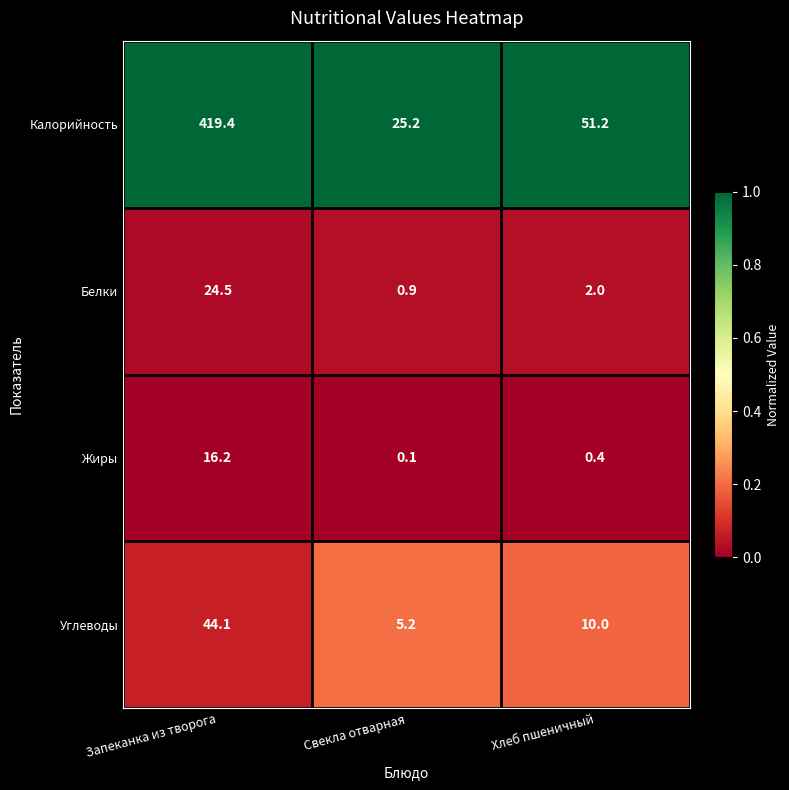

The value of Калорийность at Свекла отварная is 45.0. True or false?

False